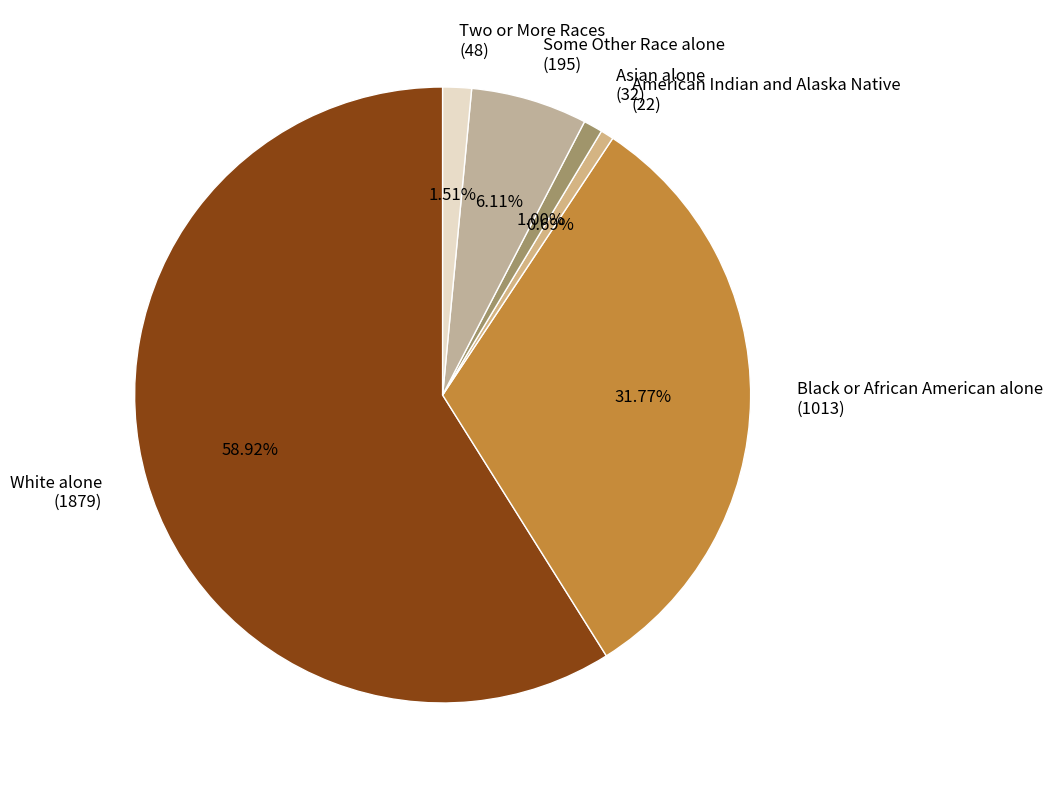

How many segments does this pie chart have?

6